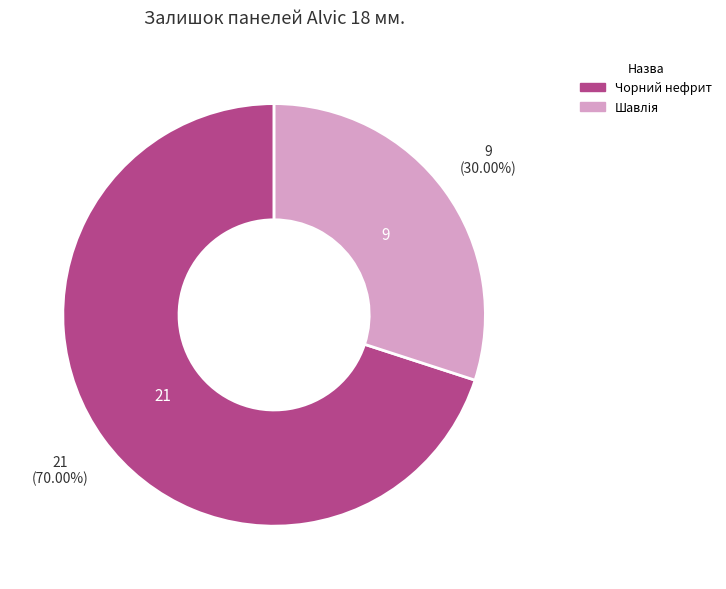

Count the number of slices in the pie.

2